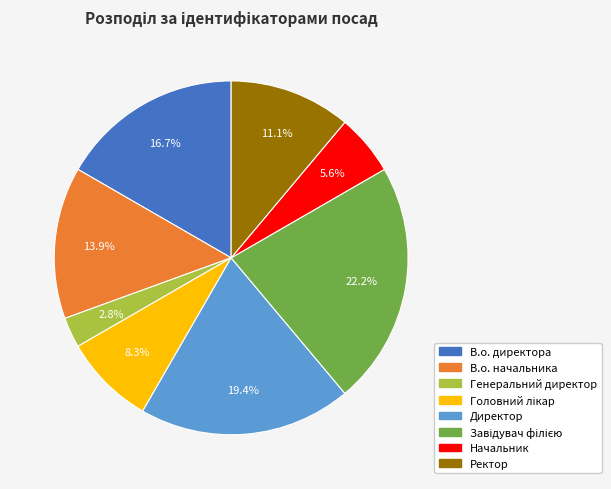

To the nearest percent, what is the difference between the largest and smallest slice percentages?

19%